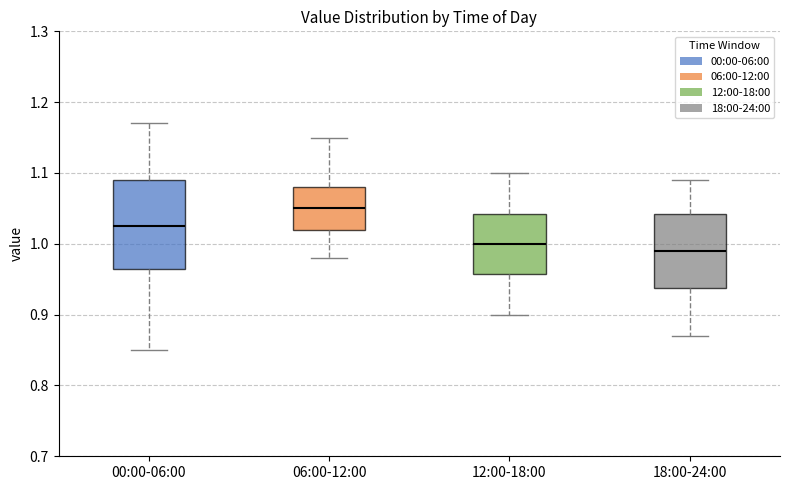

Reading left to right, transcribe this box plot: for each box, give where its median line is, the range the box spans, and where its two whiskers end, as read against the y-axis. The values are not printed on the chart, so give them approximately, as read against the axis.

00:00-06:00: median 1.03, box 0.97 to 1.09, whiskers 0.85 to 1.17
06:00-12:00: median 1.05, box 1.02 to 1.08, whiskers 0.98 to 1.15
12:00-18:00: median 1.00, box 0.96 to 1.04, whiskers 0.90 to 1.10
18:00-24:00: median 0.99, box 0.94 to 1.04, whiskers 0.87 to 1.09